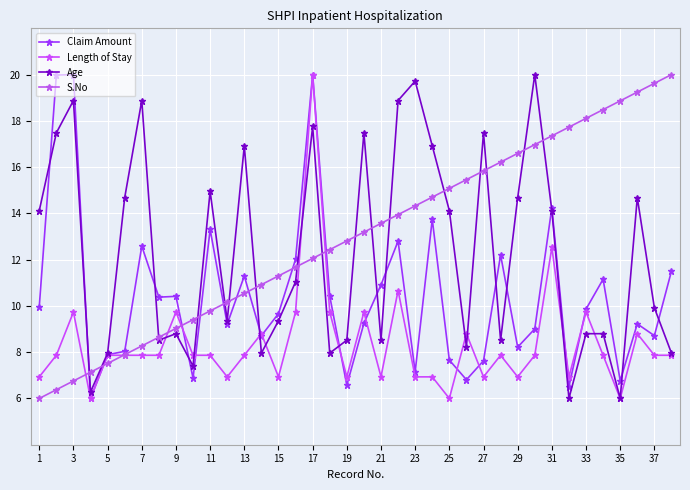

Rank the series by their maximum value, from lowest to highest.

Claim Amount, Length of Stay, Age, S.No